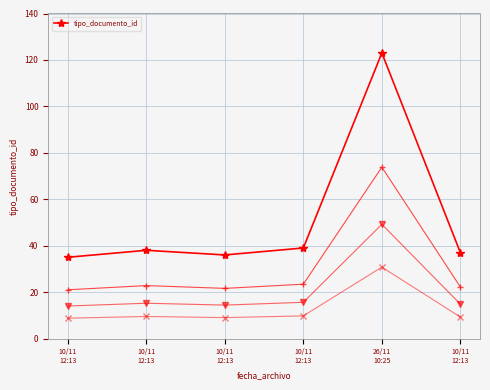

List the labels in order of value, smallest first.

10/11
12:13, 10/11
12:13, 10/11
12:13, 10/11
12:13, 10/11
12:13, 26/11
10:25